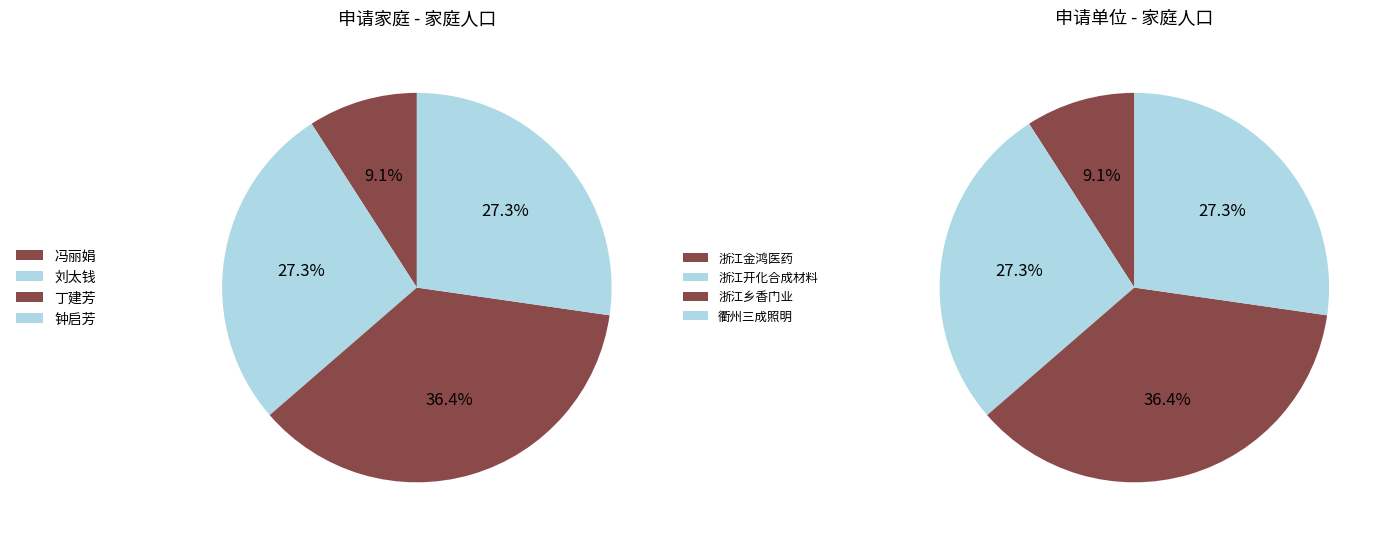

To the nearest percent, what percentage of the pie is 冯丽娟?

9%